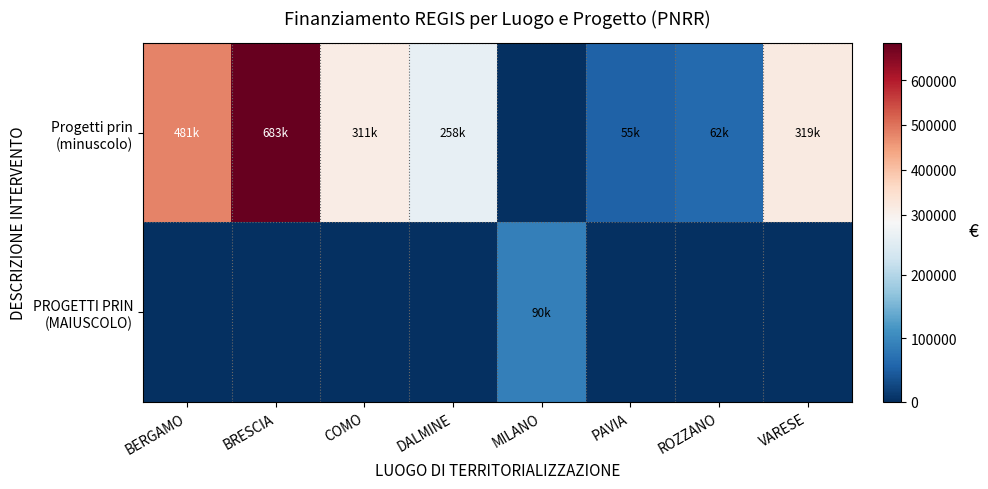

Which series changed the most between BRESCIA and ROZZANO?

Progetti prin (minuscolo)